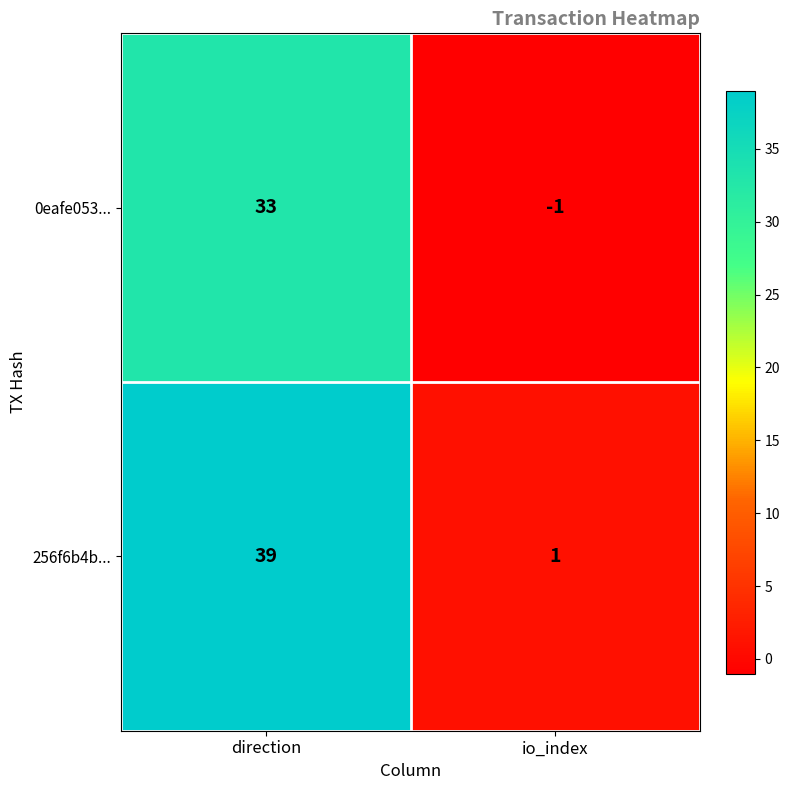

What is the greatest value displayed?

39